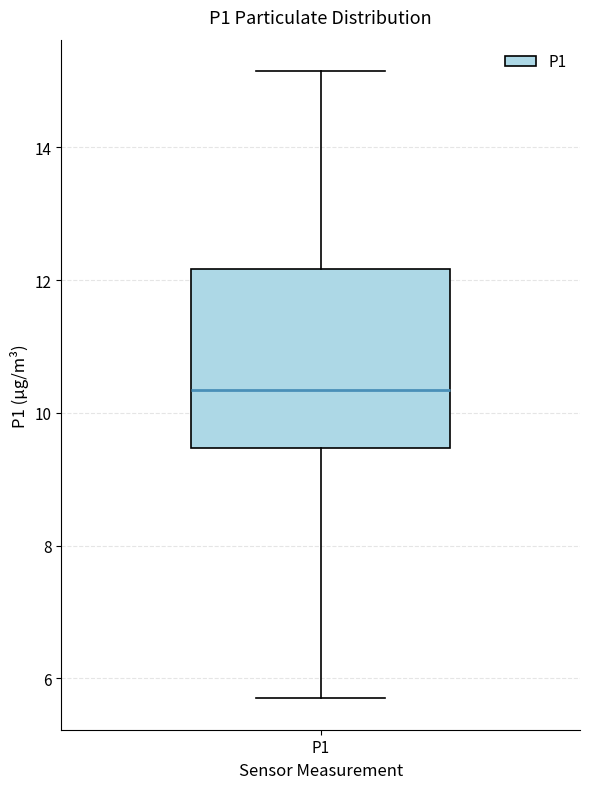

Transcribe this box plot: give where the median line is, the range the box spans, and where the two whiskers end, as read against the y-axis. The values are not printed on the chart, so give them approximately, as read against the axis.

median 10.4, box 9.4 to 12.2, whiskers 5.8 to 15.2